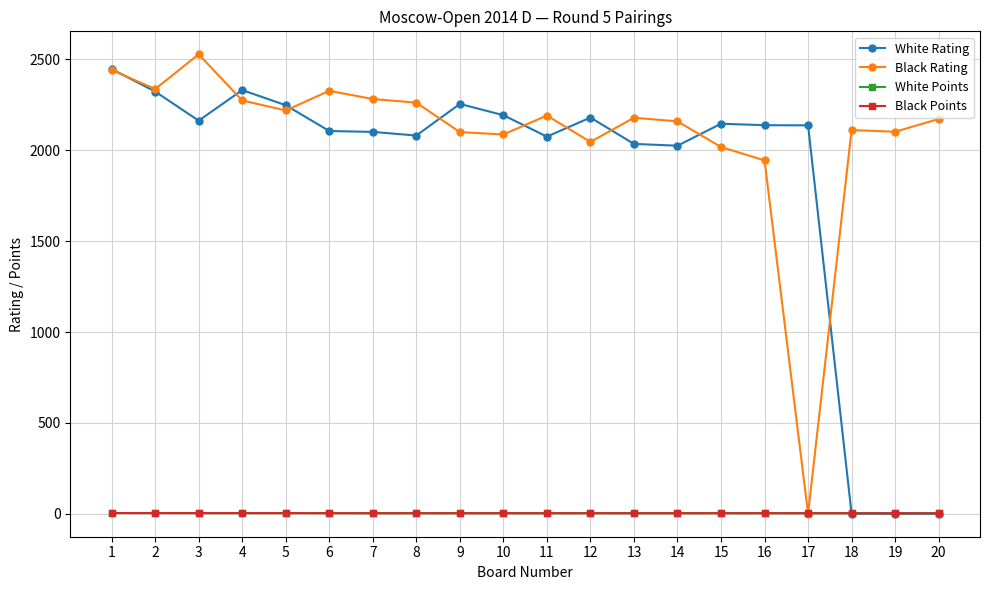

Is it true that White Points equals 3.5 at 5?

True